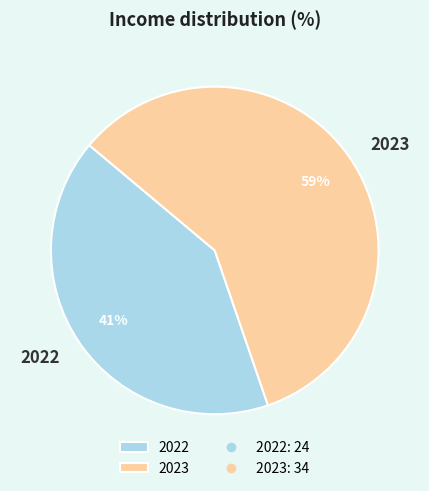

Is it true that 2023 is 59% of the pie?

True